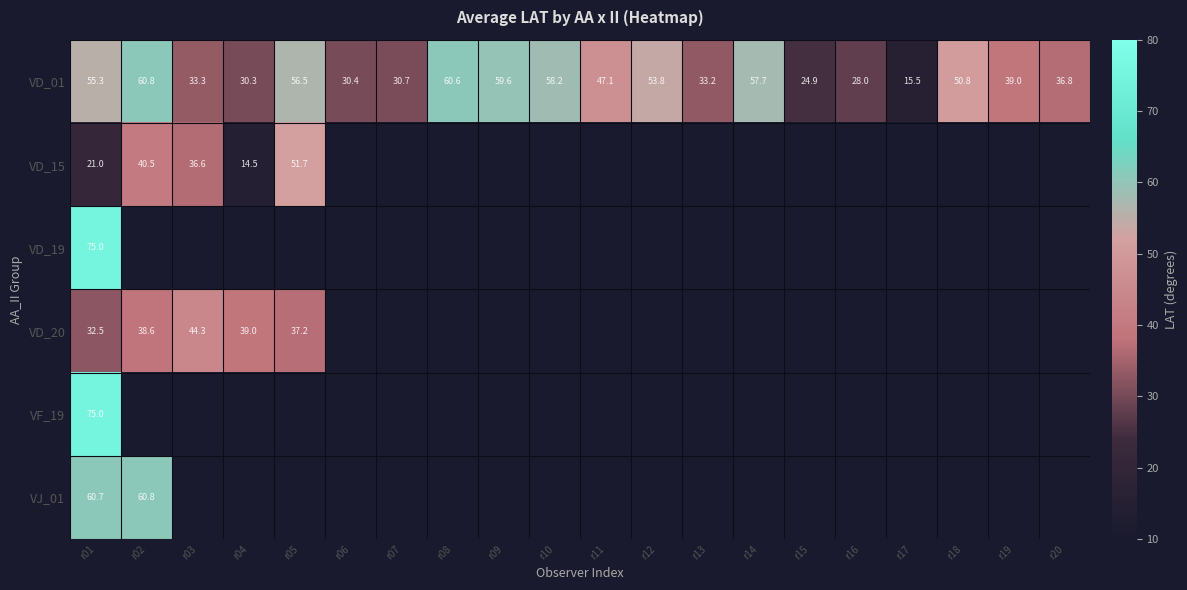

What is the lowest value of the VD_01 series?

15.5